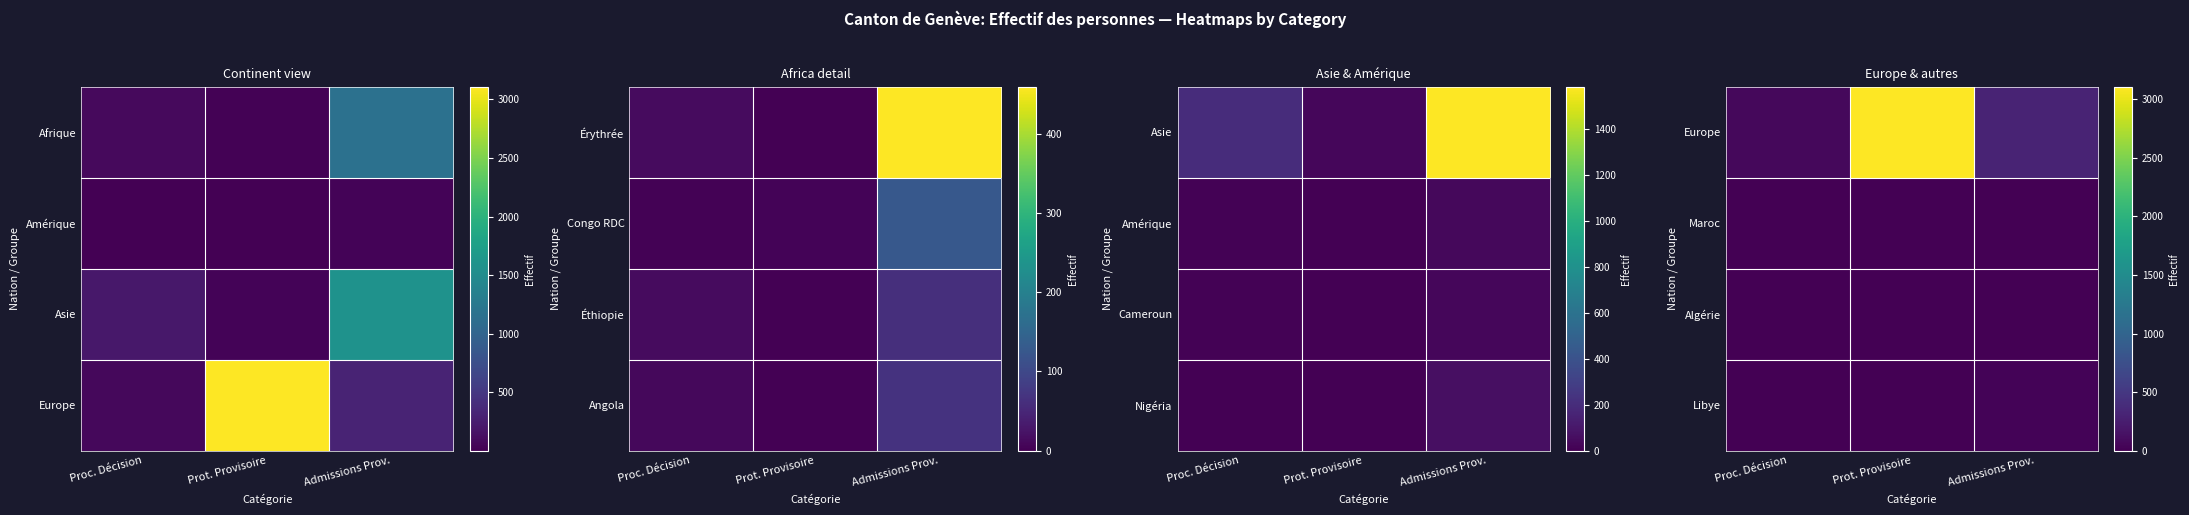

Which label corresponds to the largest value in the chart?

Prot. Provisoire